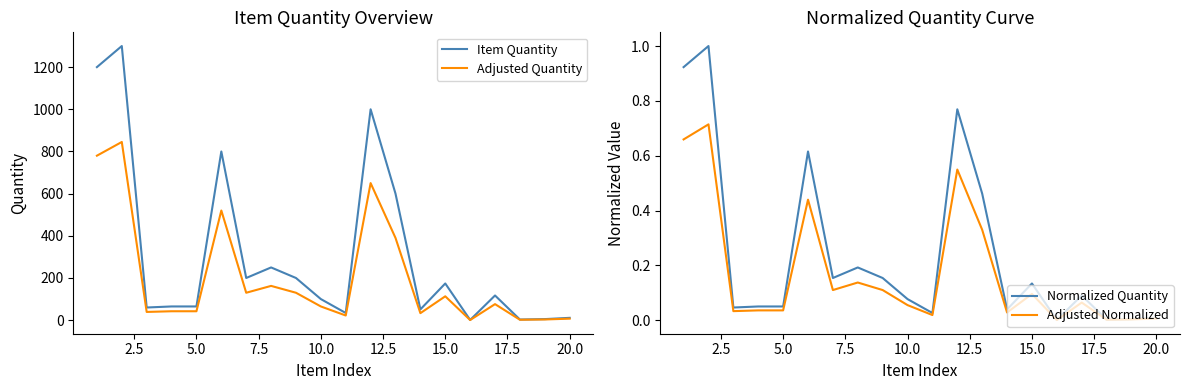

True or false: Adjusted Normalized and Item Quantity cross at least once.

False